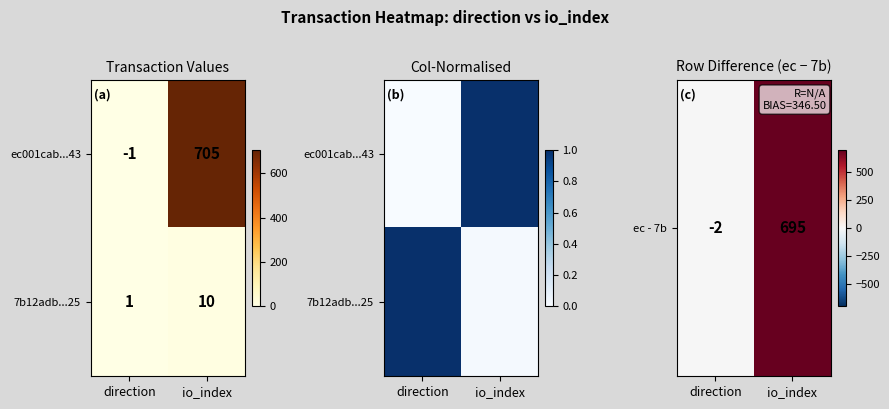

At which category is the sum across all series the highest?

io_index